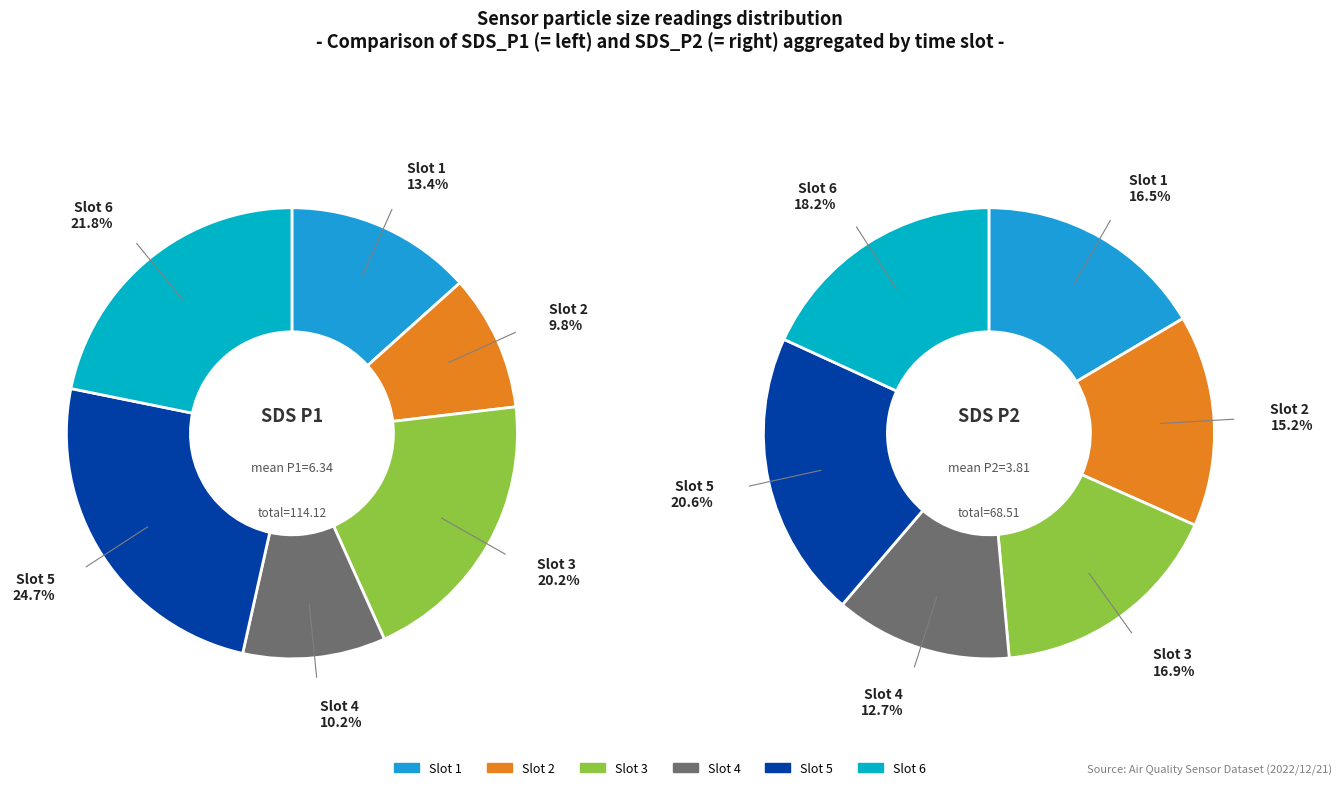

Is the sum of 11 and 12 greater than half?

No